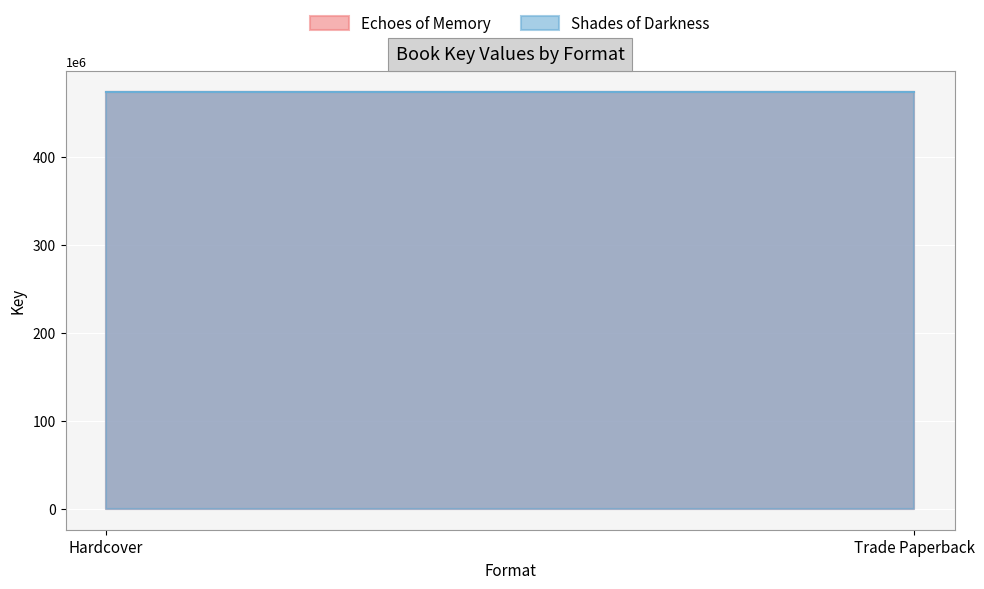

Between Hardcover and Trade Paperback, which series saw the biggest shift?

Echoes of Memory